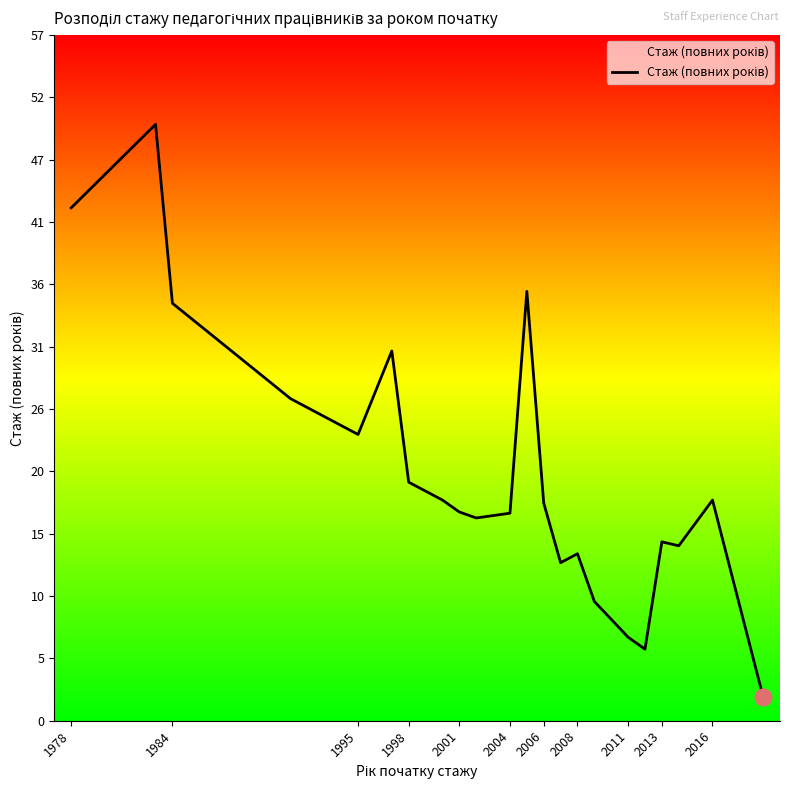

Does the chart display data point markers on the line(s)?

No